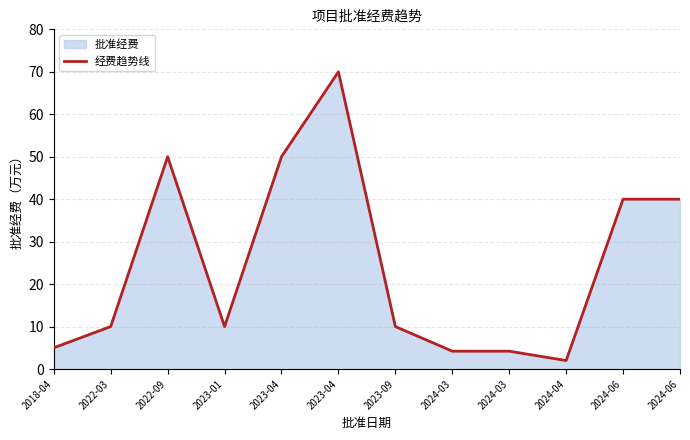

Rank the categories by value from lowest to highest.

2024-04, 2024-03, 2024-03, 2018-04, 2022-03, 2023-01, 2023-09, 2024-06, 2024-06, 2022-09, 2023-04, 2023-04